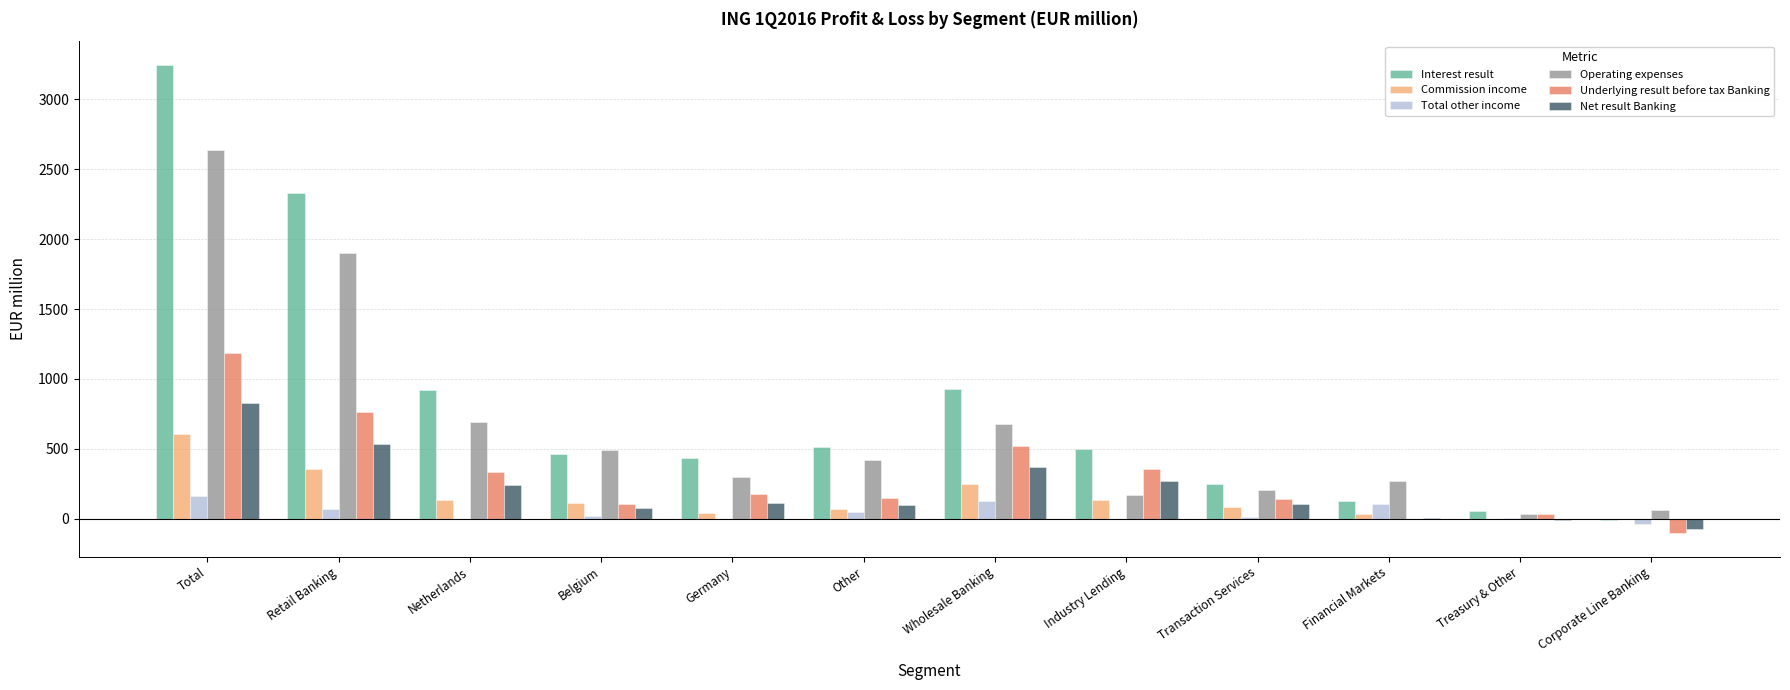

How many series are shown in this chart?

6